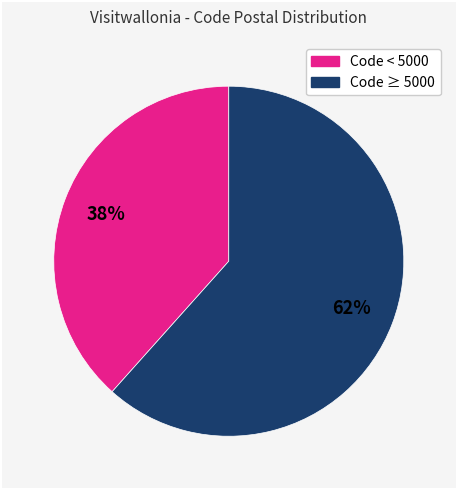

Is there a majority slice in this chart?

Yes